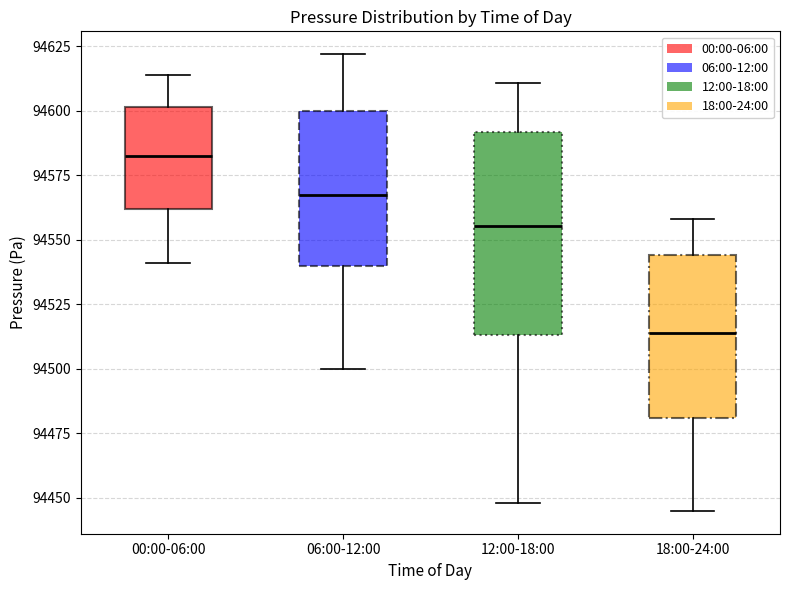

Where does the median line of the box for 18:00-24:00 sit on the y-axis? The values are not printed on the chart, so give them approximately, as read against the axis.

94515